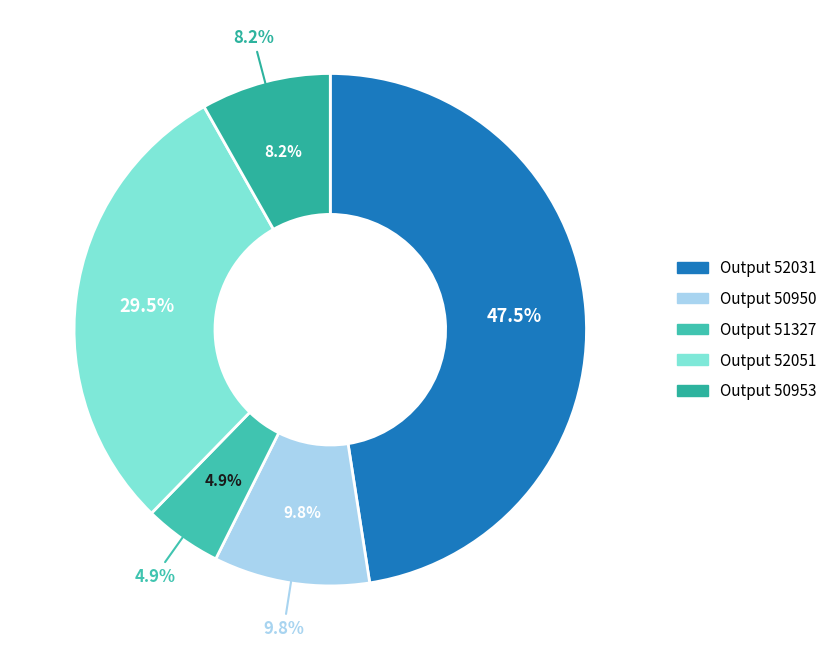

To the nearest percent, what portion does 50950 represent?

10%